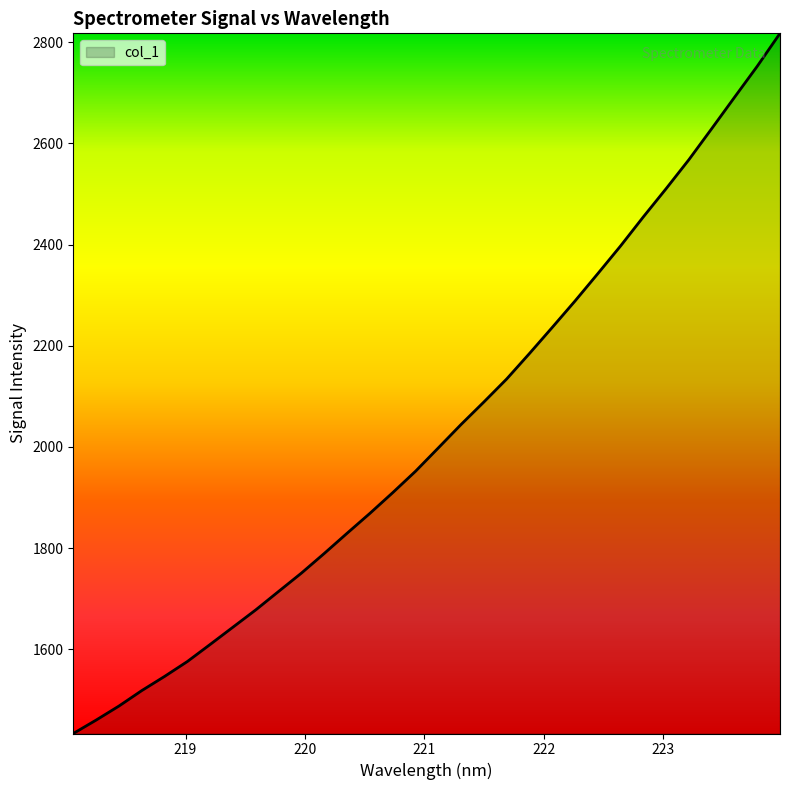

True or false: there are more than 0 points higher than both neighbors.

False